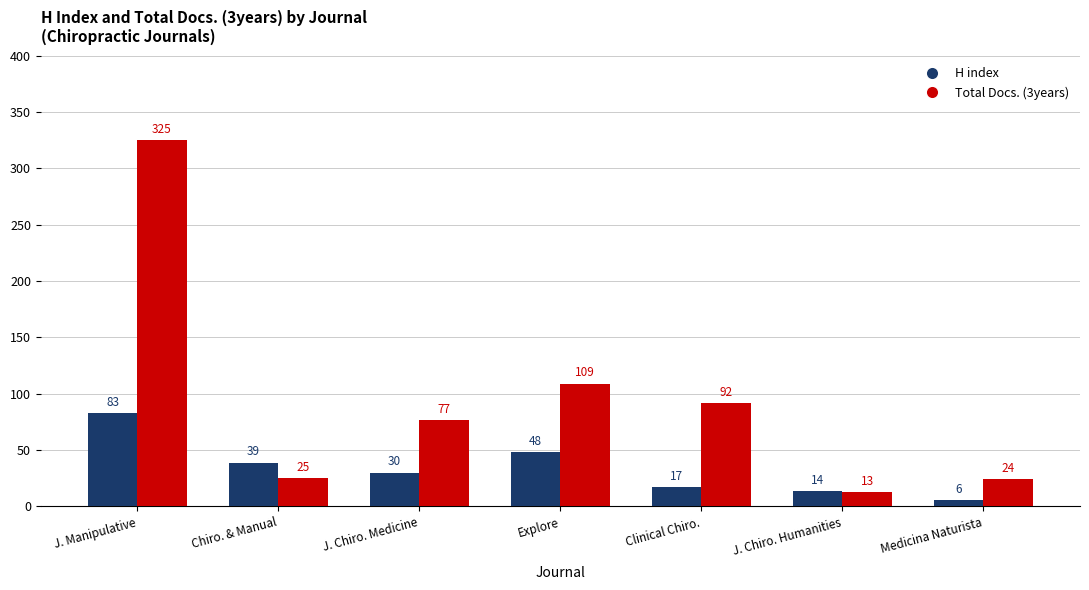

What is the total value across all series at J. Chiro. Humanities?

27